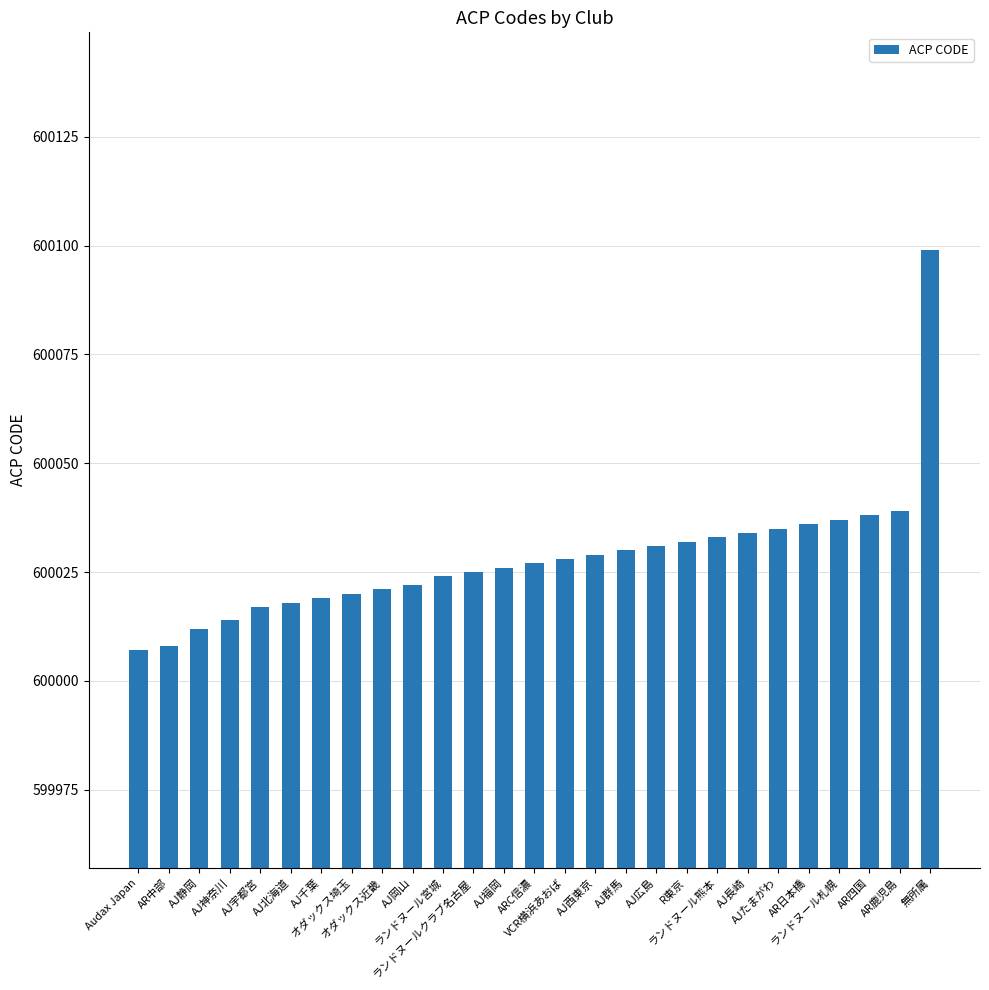

The value at AJ千葉 is 600019. True or false?

True